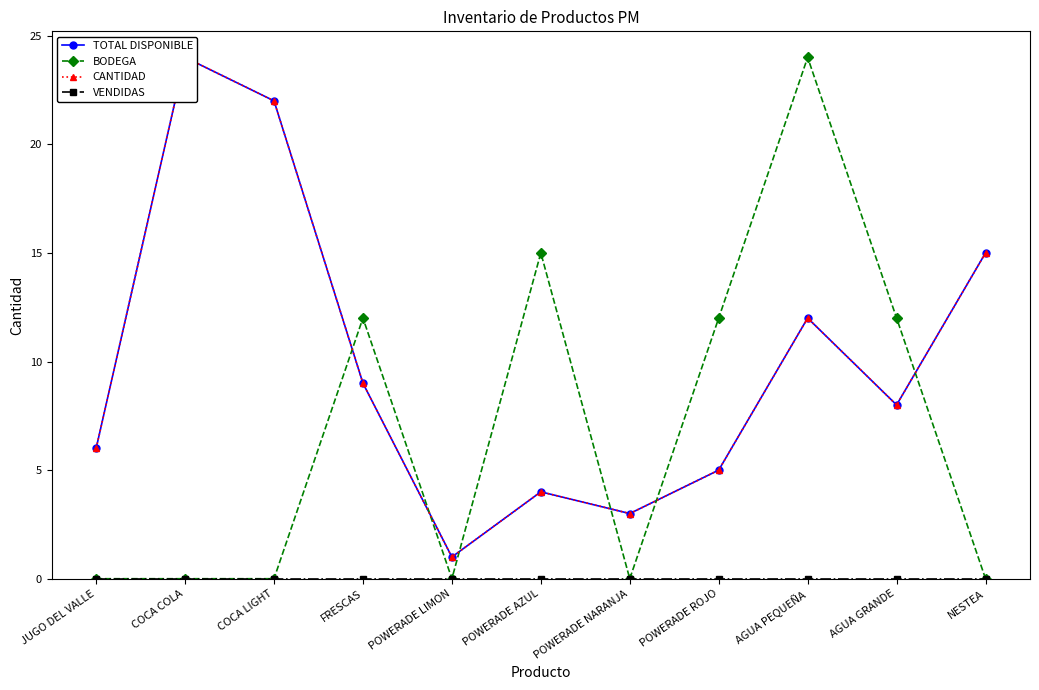

What is the total value across all series at POWERADE LIMON?

2